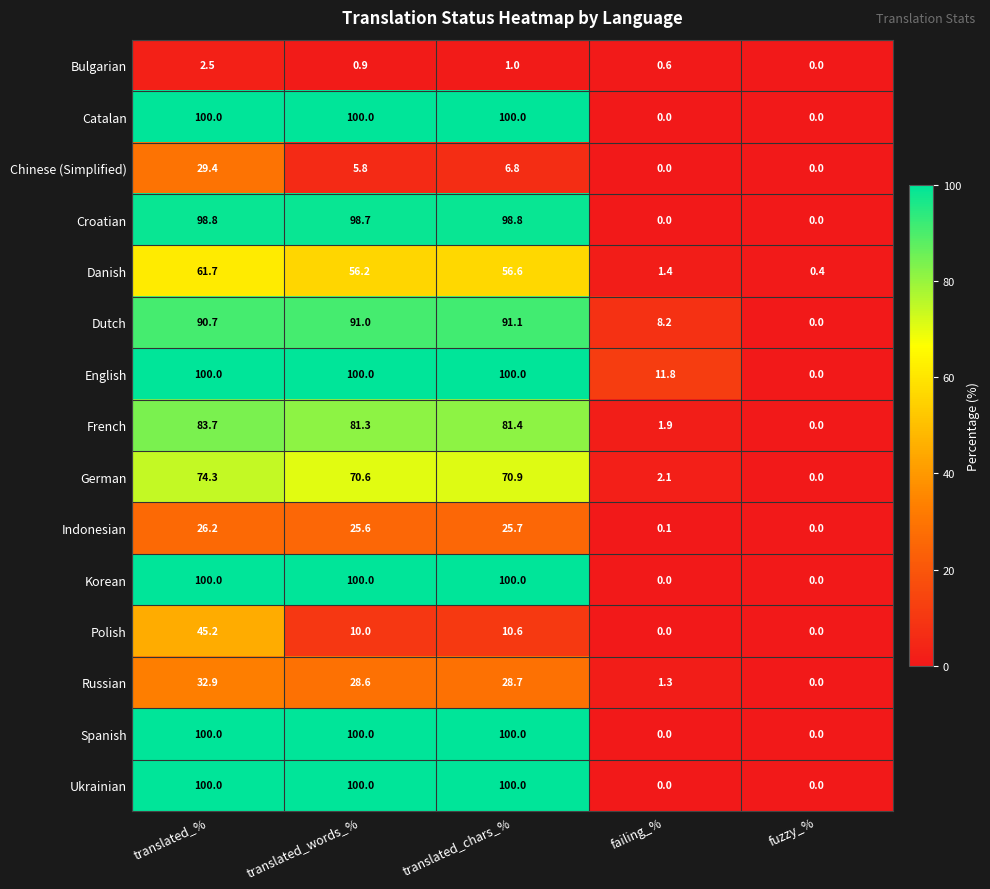

What is the total value across all series at translated_chars_%?

971.6